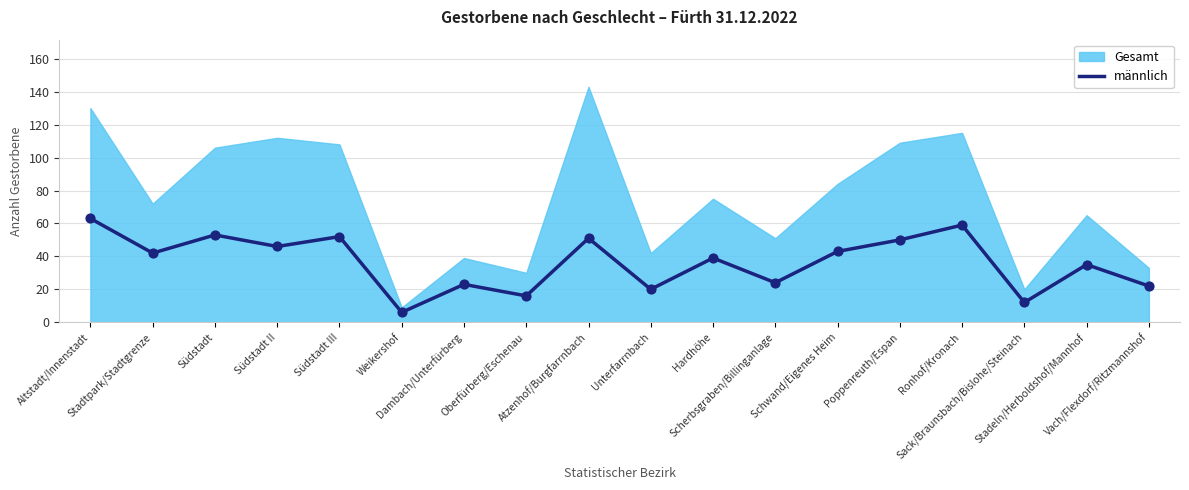

What is the change in value from Südstadt II to Dambach/Unterfürberg?

-23